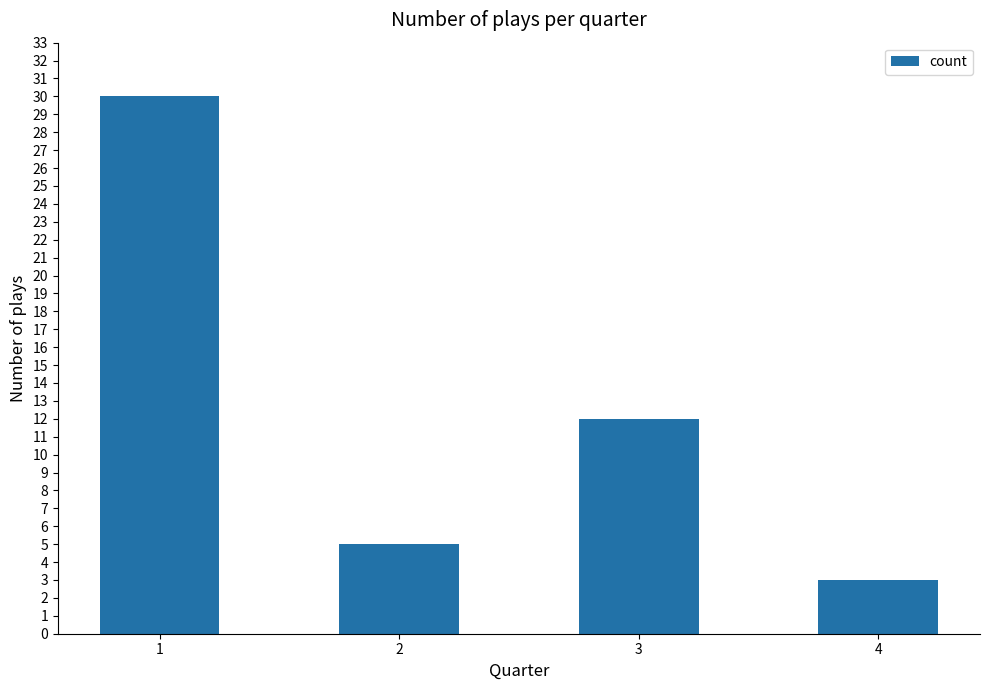

Reading left to right, what are all the values shown in this chart?

30	5	12	3